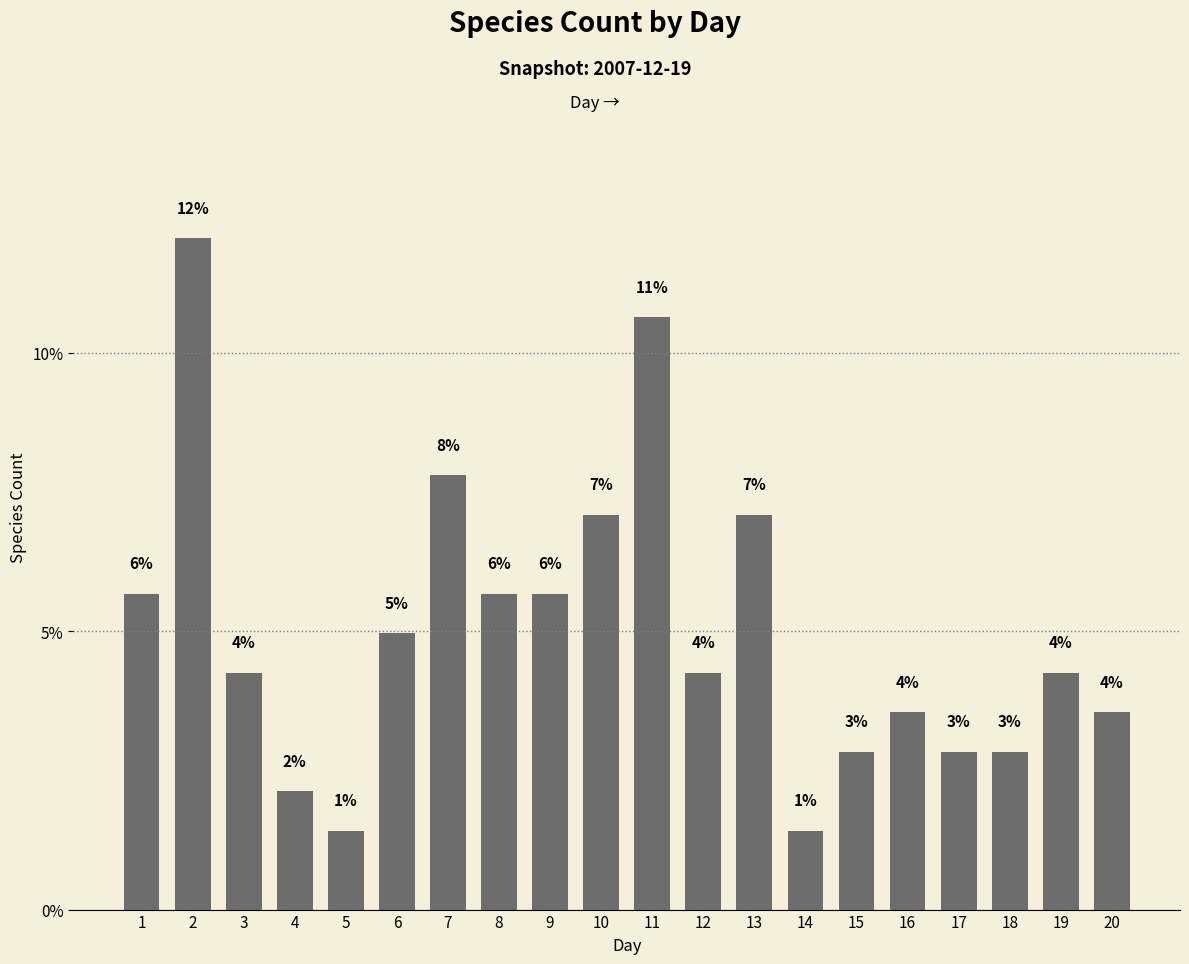

Where is the data nearest to the value 6?

1